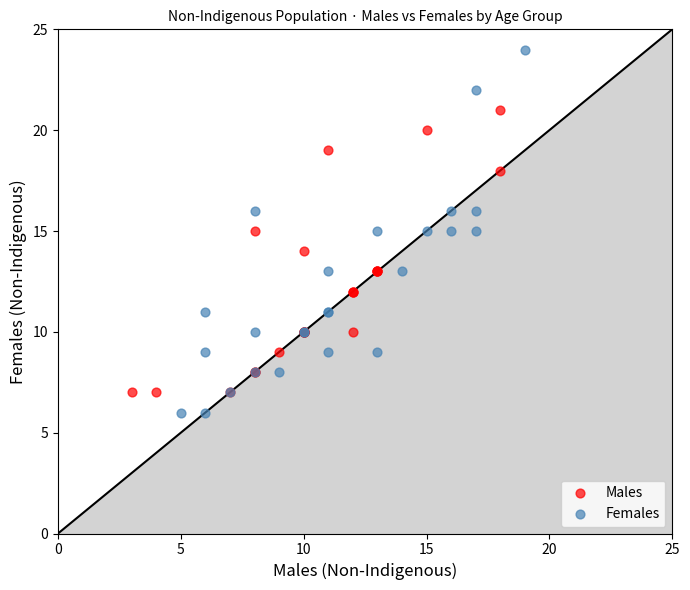

Which series has the largest Y range (max minus min)?

Females